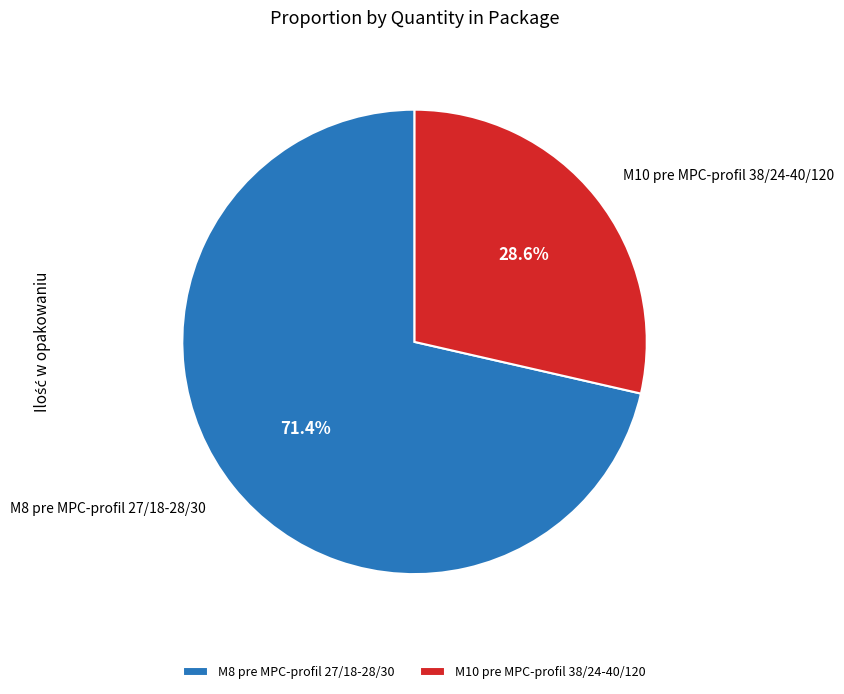

Is there a majority slice in this chart?

Yes